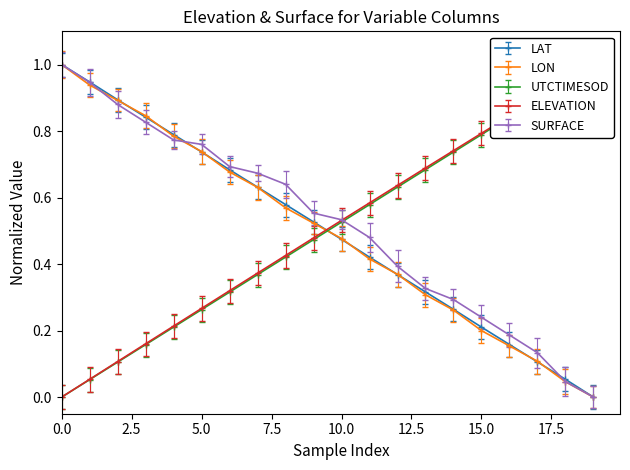

What is the maximum value for LON?

1.0